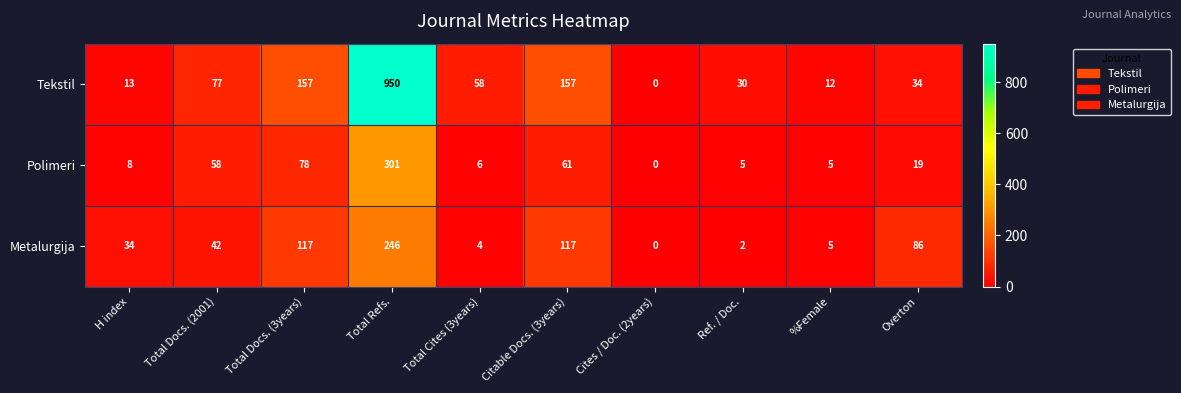

Reading left to right, transcribe all the data shown in this chart.

Tekstil: 13	77	157	950	58	157	0	30	12	34
Polimeri: 8	58	78	301	6	61	0	5	5	19
Metalurgija: 34	42	117	246	4	117	0	2	5	86